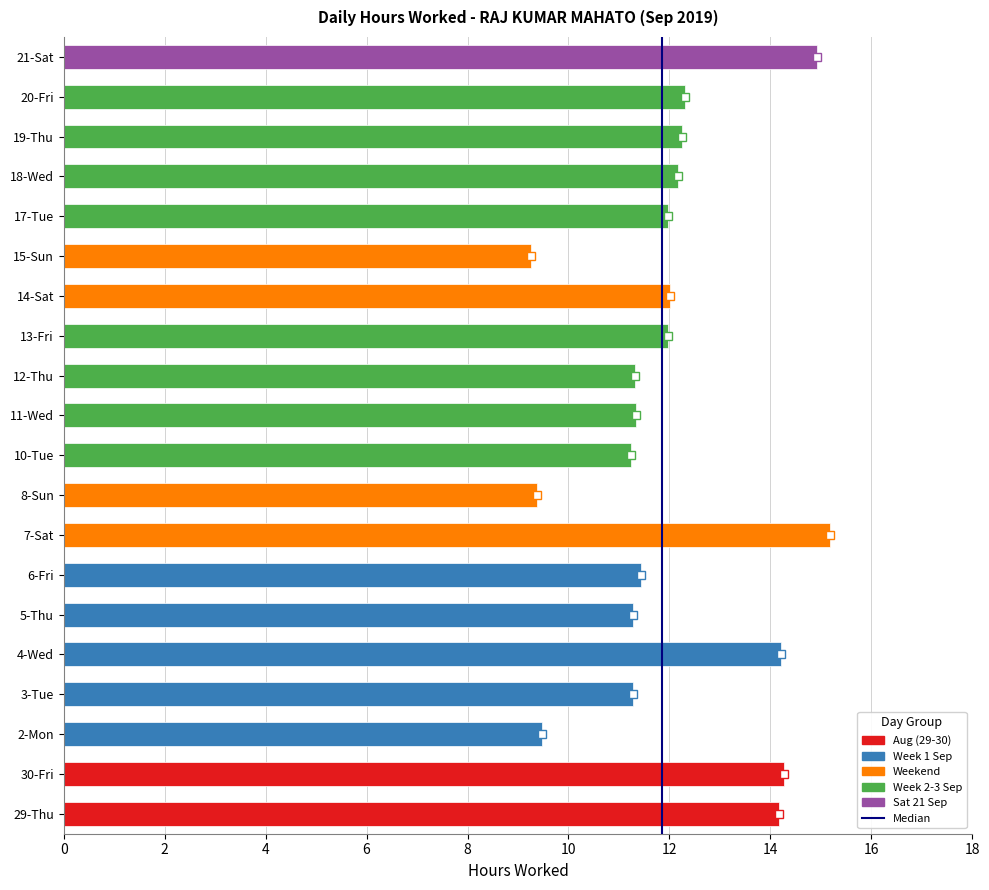

What is the maximum value shown in the chart?

15.2